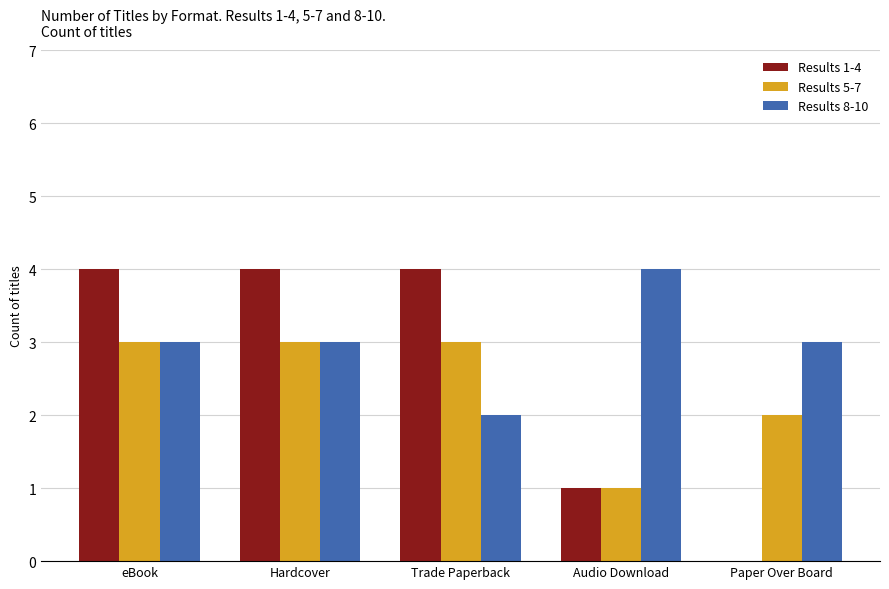

What is the total value across all series at Trade Paperback?

9